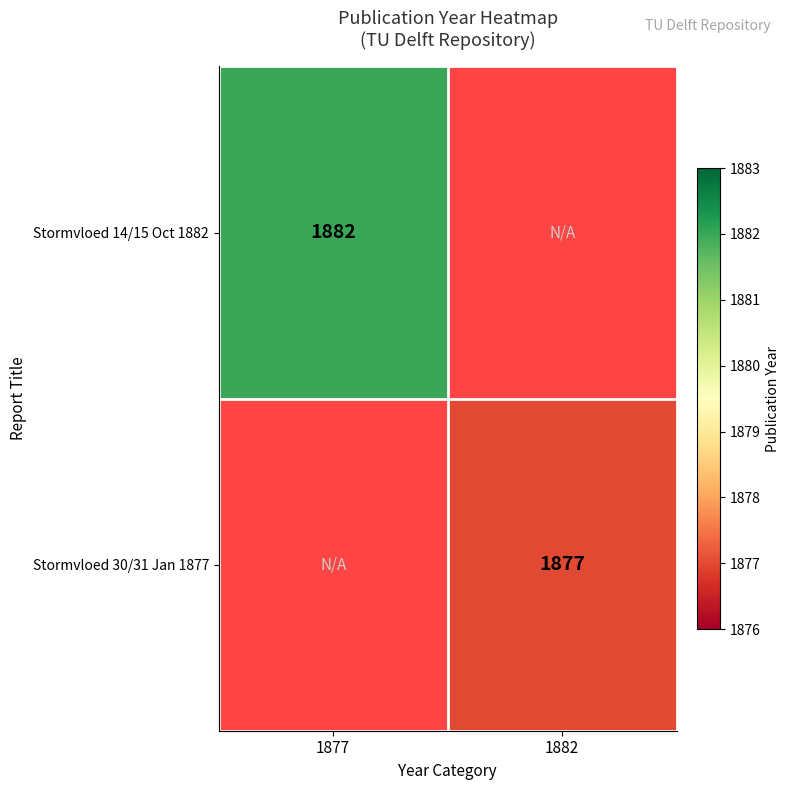

The Stormvloed 14/15 Oct 1882 series shows 2937 at 1877. True or false?

False